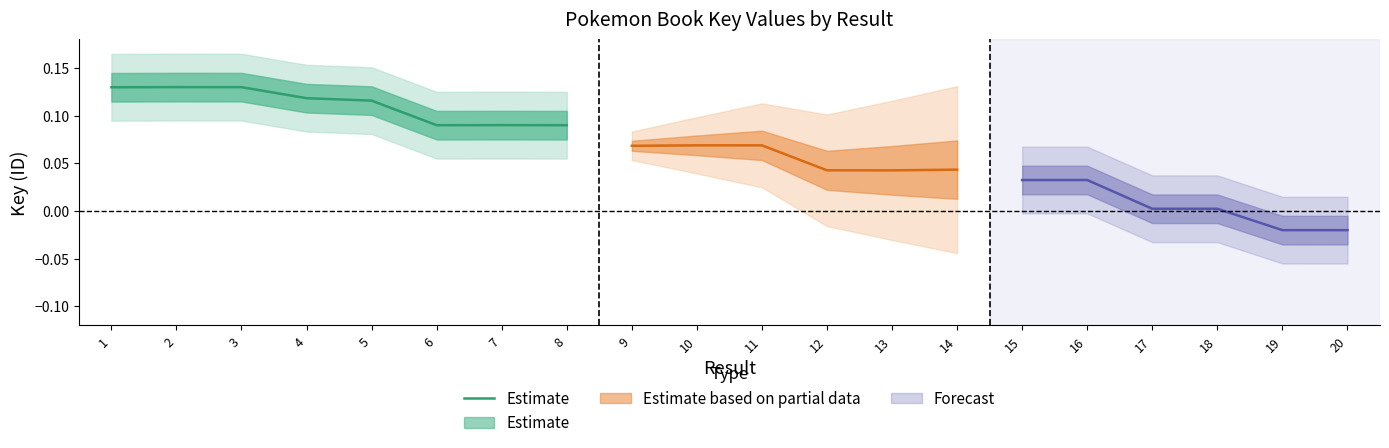

Where is the first local maximum?

2